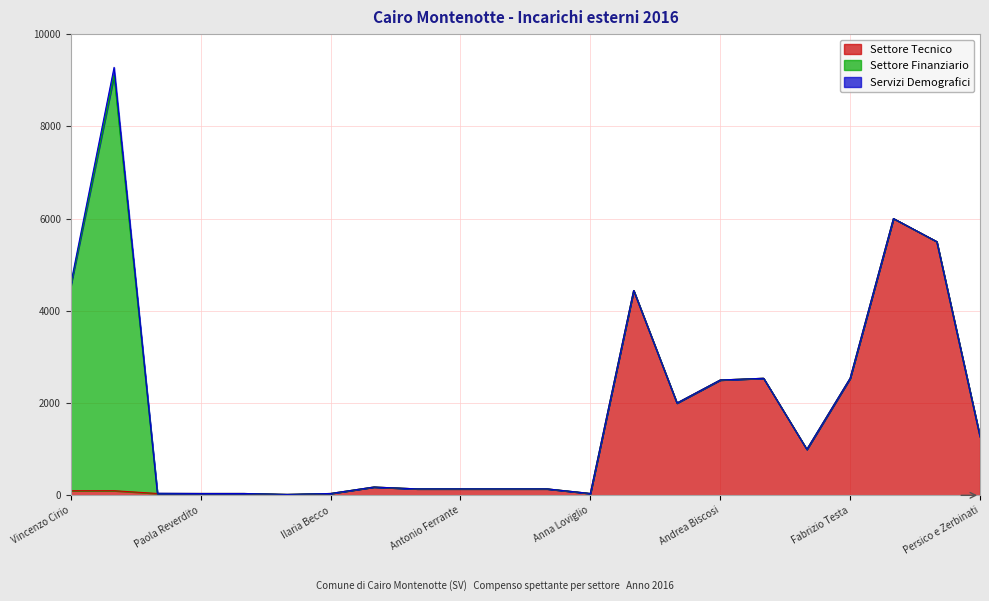

How many intersections are there between Settore Finanziario and Servizi Demografici?

1